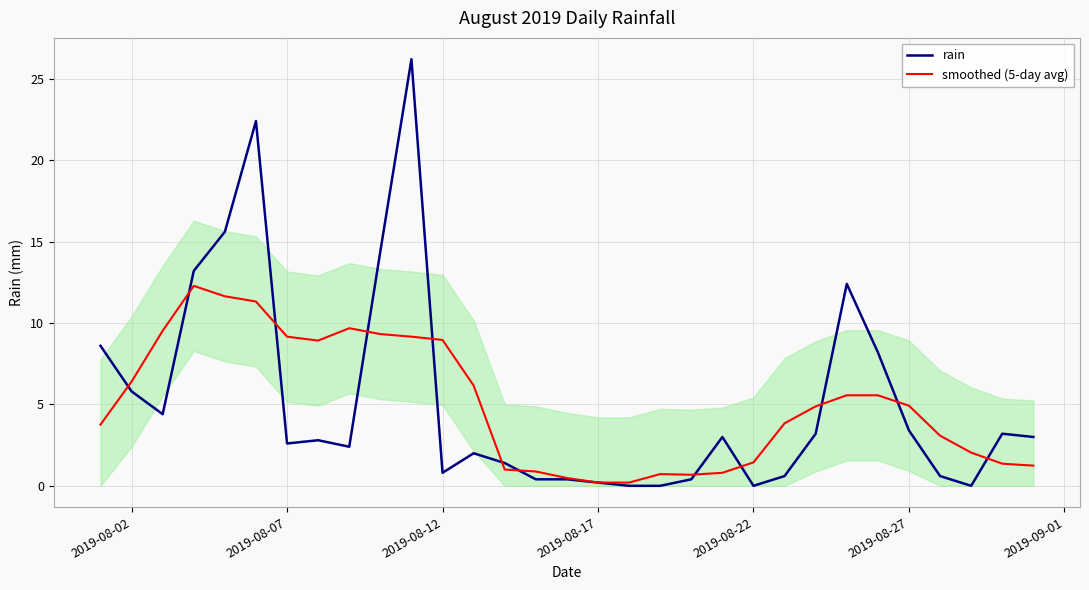

Reading left to right, transcribe all the data shown in this chart.

rain: 8.6	5.8	4.4	13.2	15.6	22.4	2.6	2.8	2.4	14.4	26.2	0.8	2.0	1.4	0.4	0.4	0.2	0.0	0.0	0.4	3.0	0.0	0.6	3.2	12.4	8.2	3.4	0.6	0.0	3.2	3.0
smoothed (5-day avg): 3.8	6.4	9.5	12.3	11.6	11.3	9.2	8.9	9.7	9.3	9.2	9.0	6.2	1.0	0.9	0.5	0.2	0.2	0.7	0.7	0.8	1.4	3.8	4.9	5.6	5.6	4.9	3.1	2.0	1.4	1.2